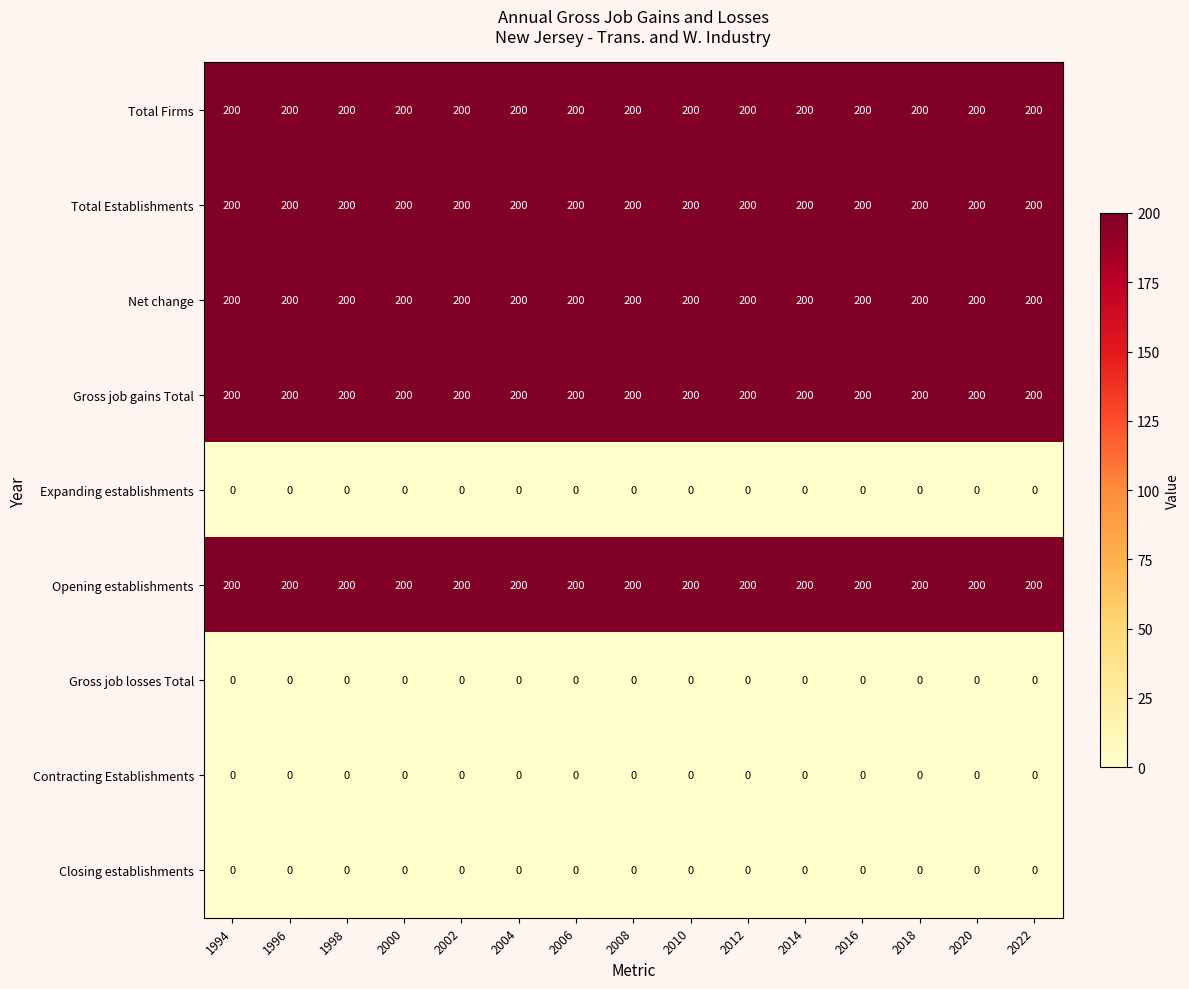

The Contracting Establishments series shows 0 at 2008. True or false?

True